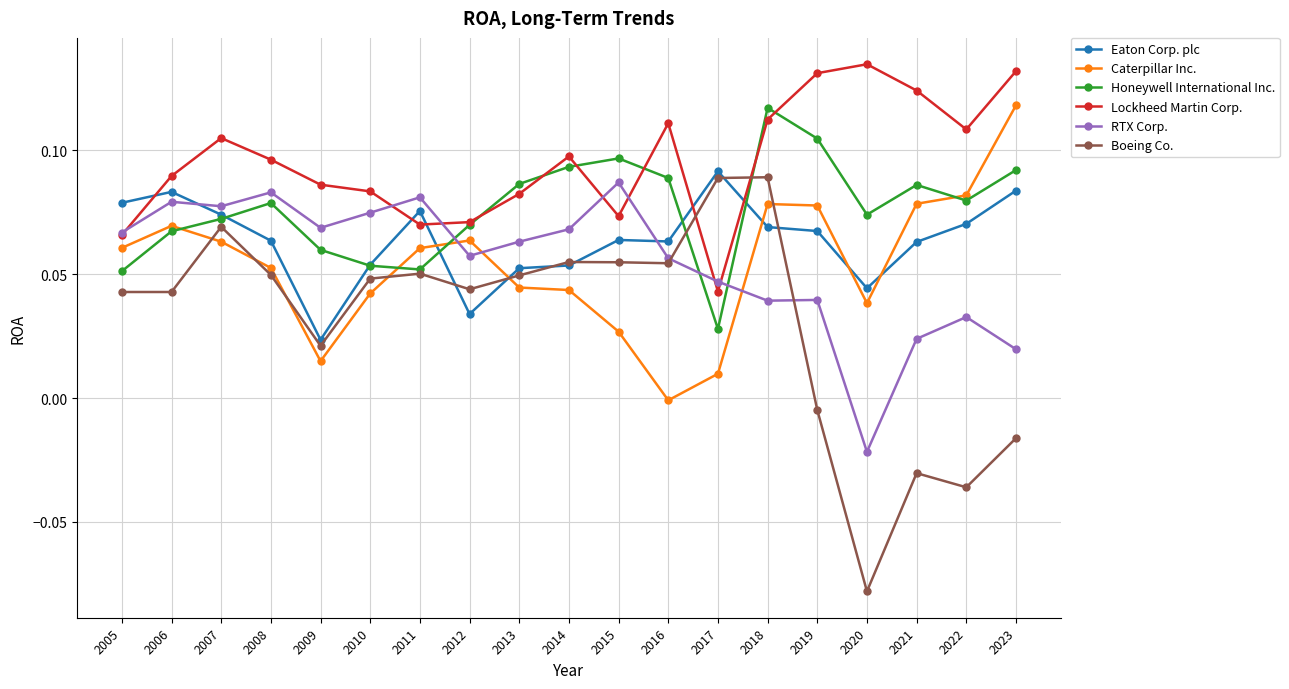

How many interior local valleys does the Honeywell International Inc. series have?

4